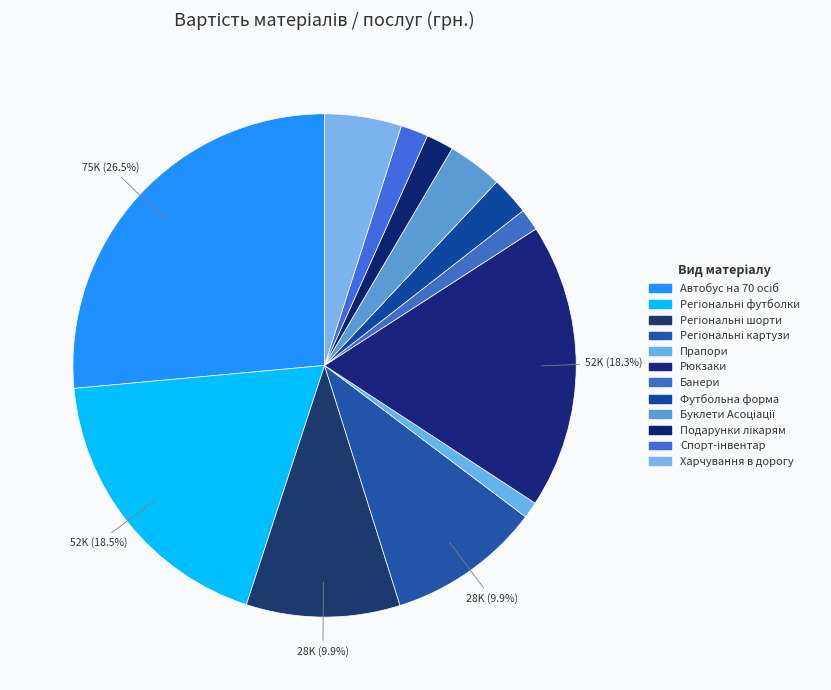

How many slices are in this pie chart?

12